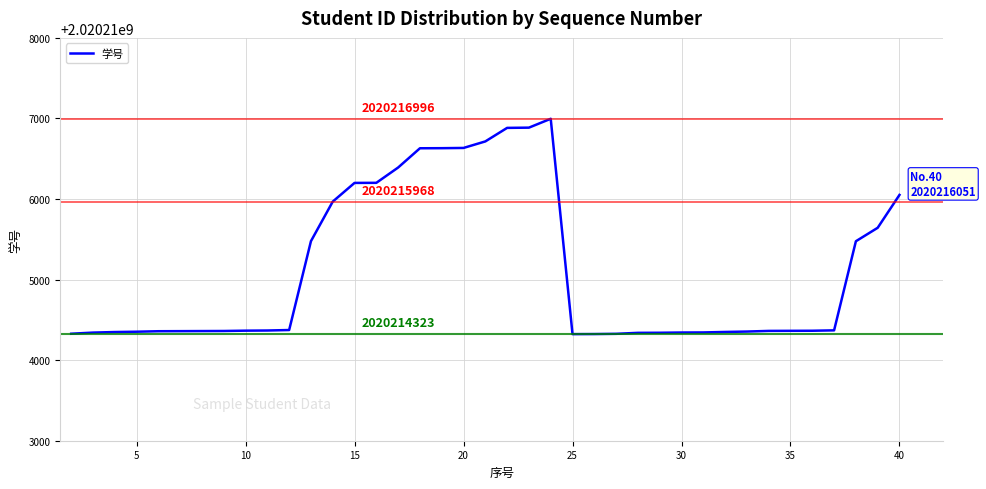

What is the smallest value displayed?

2020214323